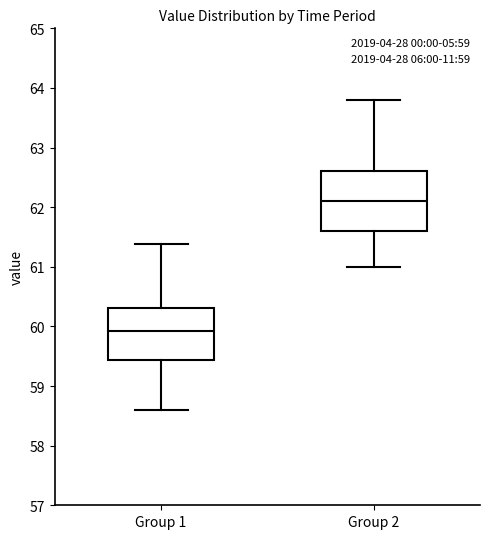

Reading left to right, transcribe this box plot: for each box, give where its median line is, the range the box spans, and where its two whiskers end, as read against the y-axis. The values are not printed on the chart, so give them approximately, as read against the axis.

Group 1: median 59.9, box 59.4 to 60.3, whiskers 58.6 to 61.4
Group 2: median 62.1, box 61.6 to 62.6, whiskers 61.0 to 63.8